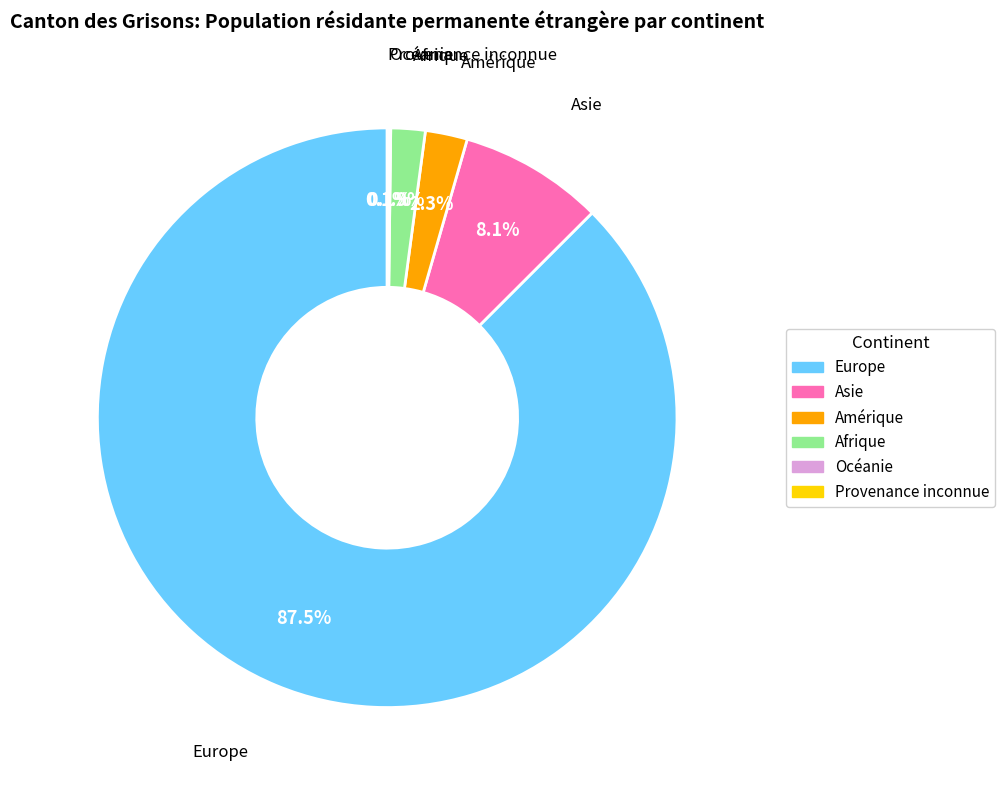

Does Europe represent more than half of the total?

Yes